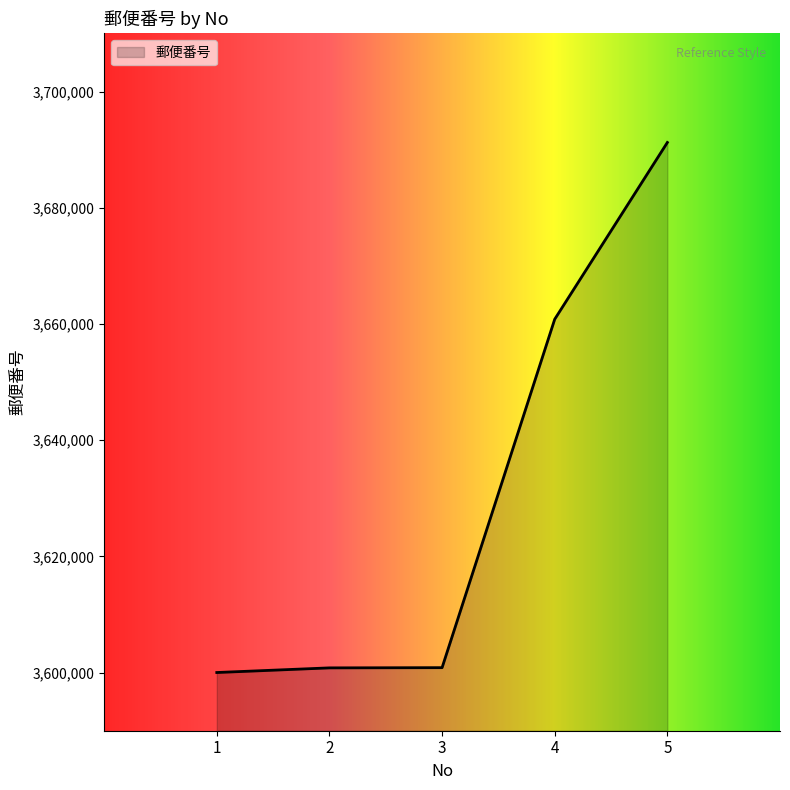

Where is the data nearest to the value 3645625?

4